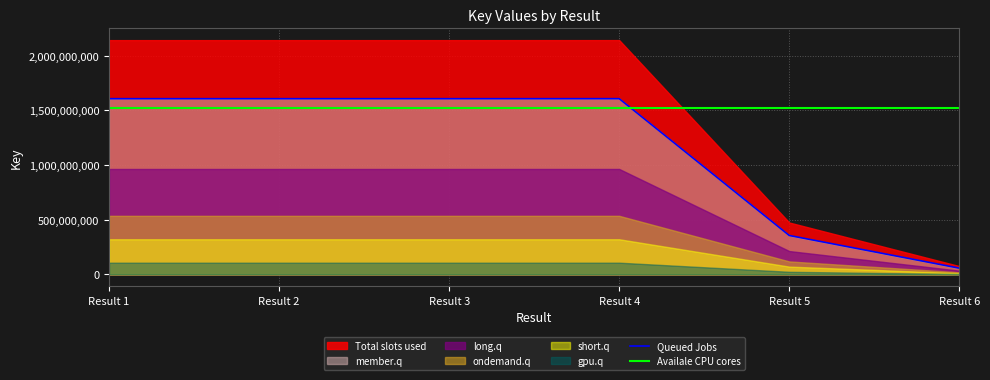

Between which two adjacent categories do Queued Jobs and Availale CPU cores first intersect?

Result 4 and Result 5